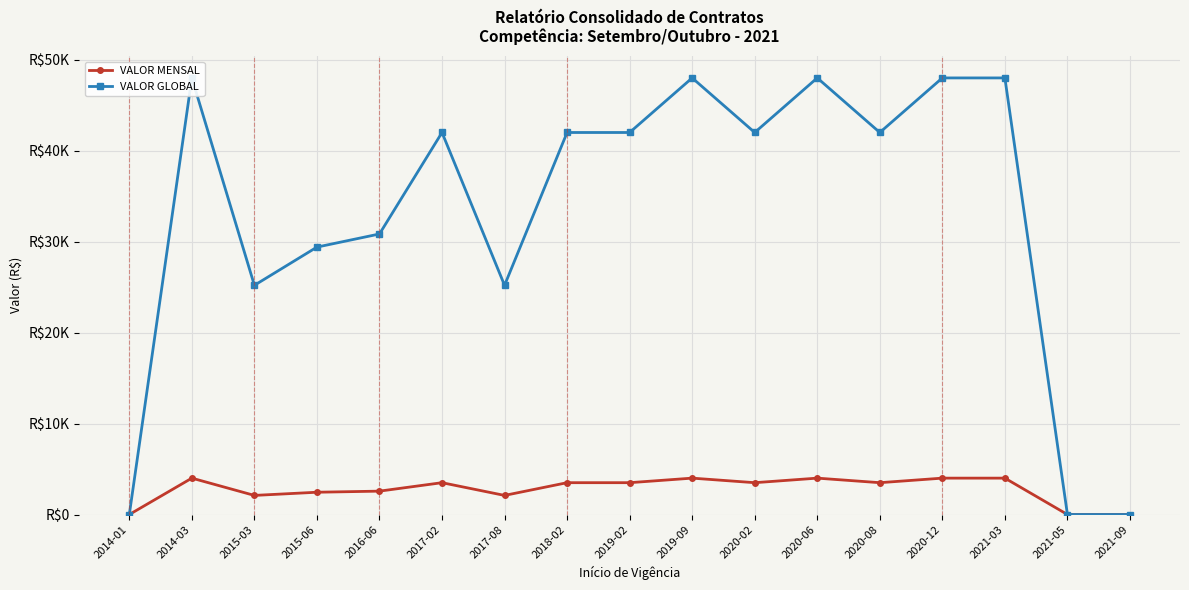

True or false: VALOR GLOBAL and VALOR MENSAL intersect in this chart.

False